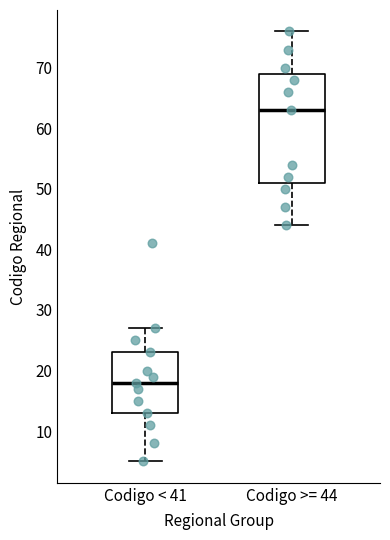

Which box's median line is the lowest?

Codigo < 41